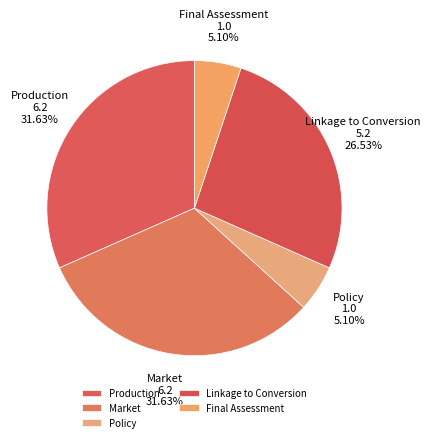

Between Market and Linkage to Conversion, which is larger?

Market